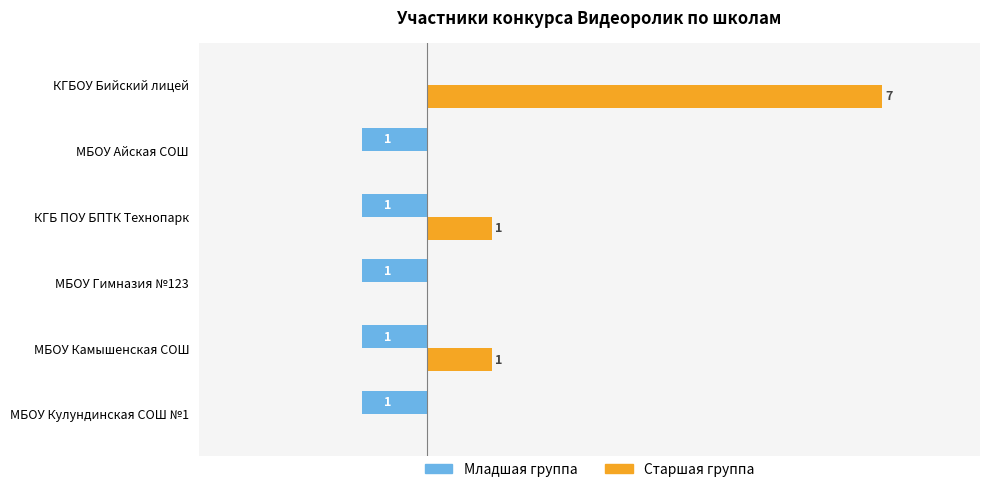

Which series changed the most between МБОУ Гимназия №123 and КГБ ПОУ БПТК Технопарк?

Старшая группа